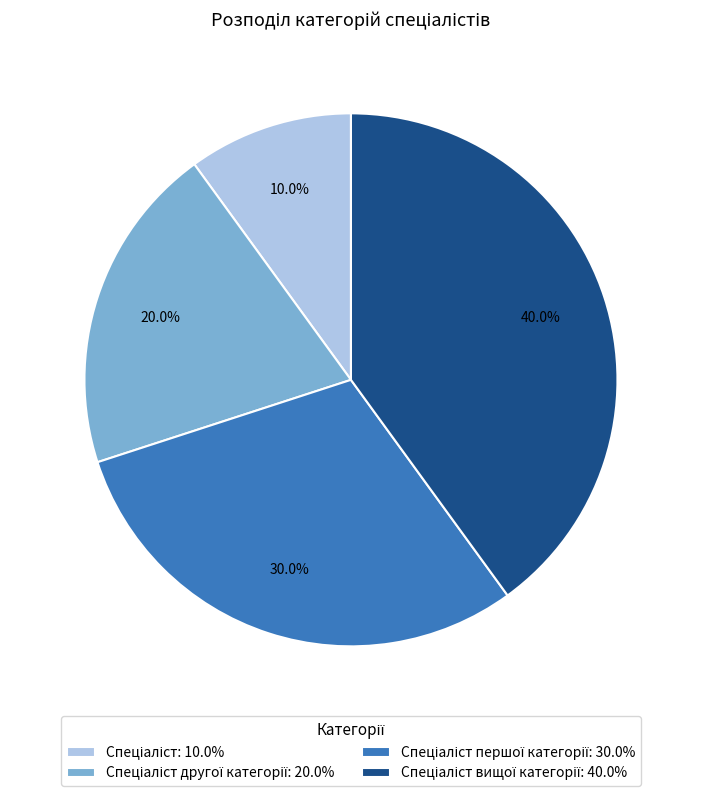

Is there a majority slice in this chart?

No